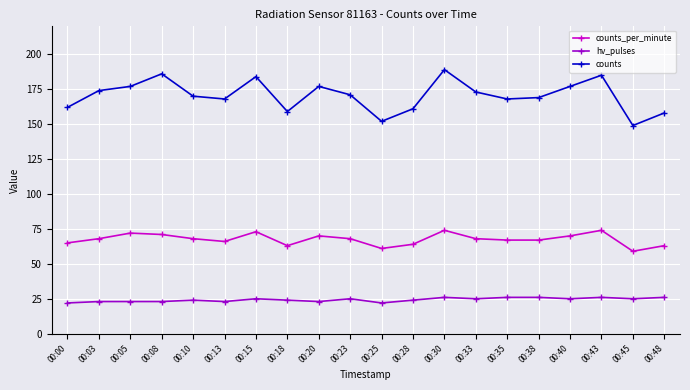

What is the value of the counts_per_minute point at the 12th from the left?

64